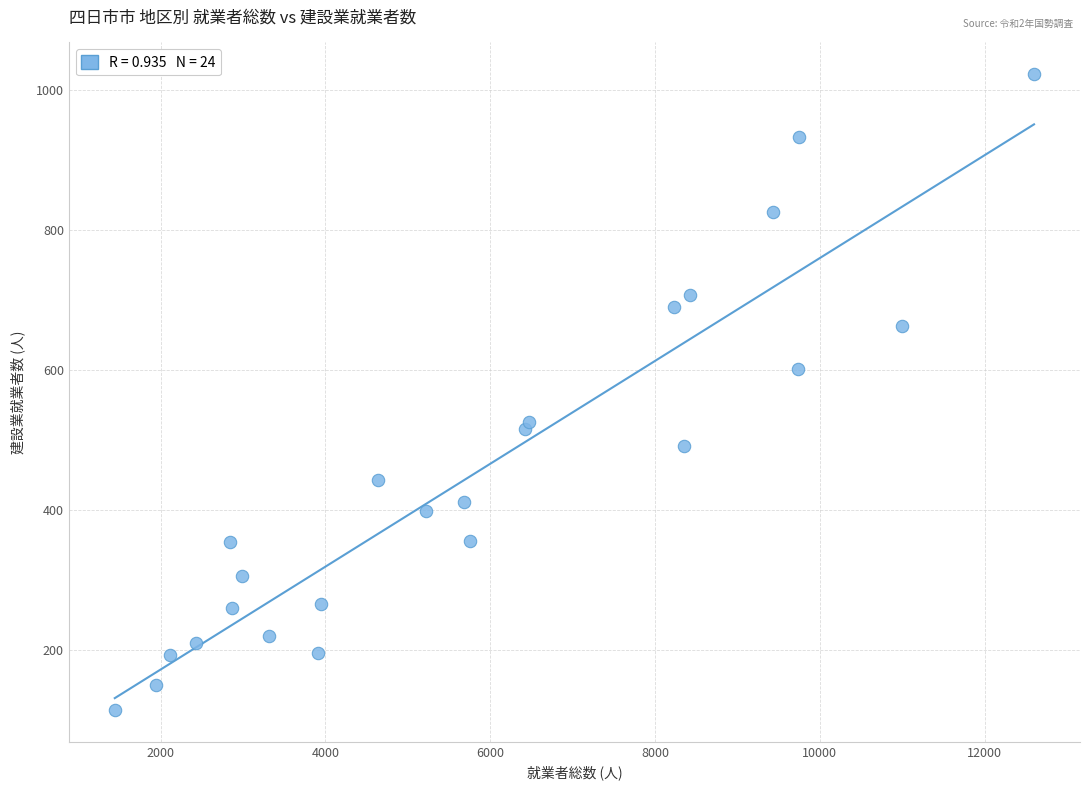

What is the range of Y values (max minus min)?

908